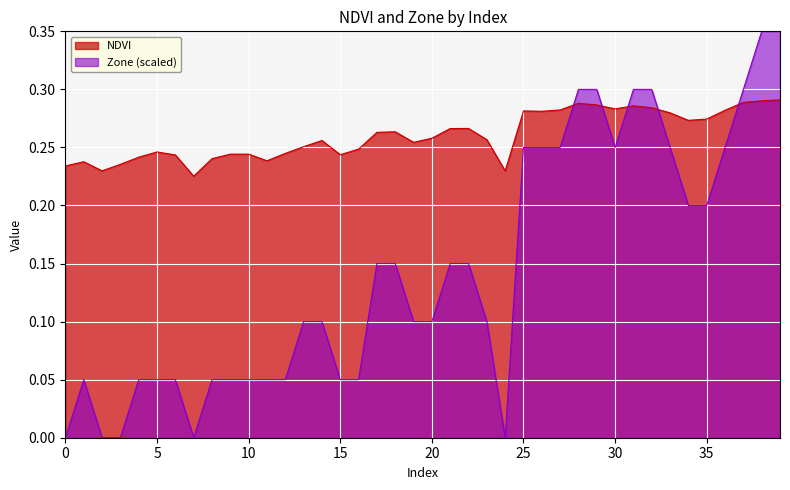

What is the sum of all Zone values?

5.8